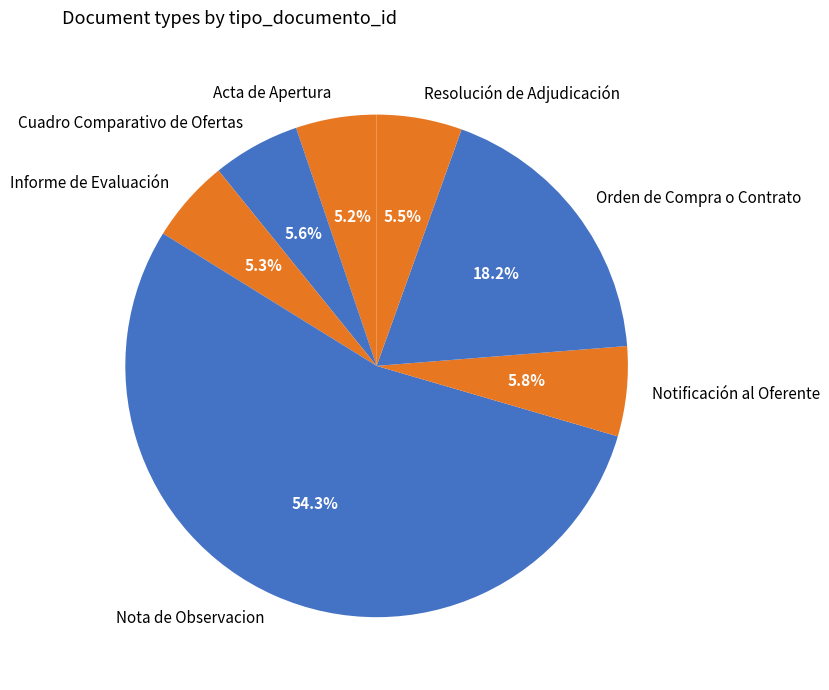

To the nearest percent, what is the combined percentage of Acta de Apertura and Informe de Evaluación?

11%